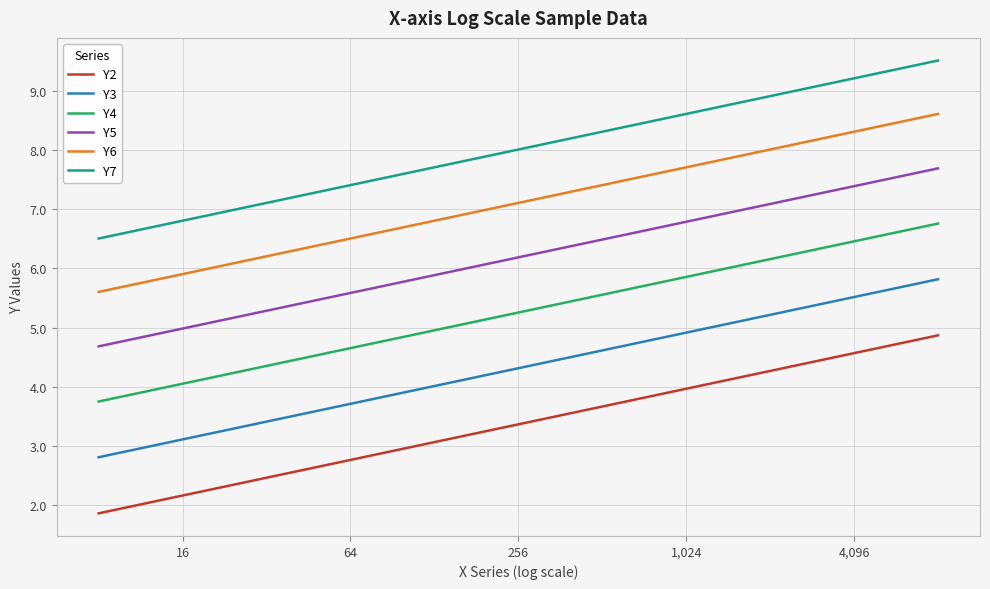

What is the maximum value for Y4?

6.8